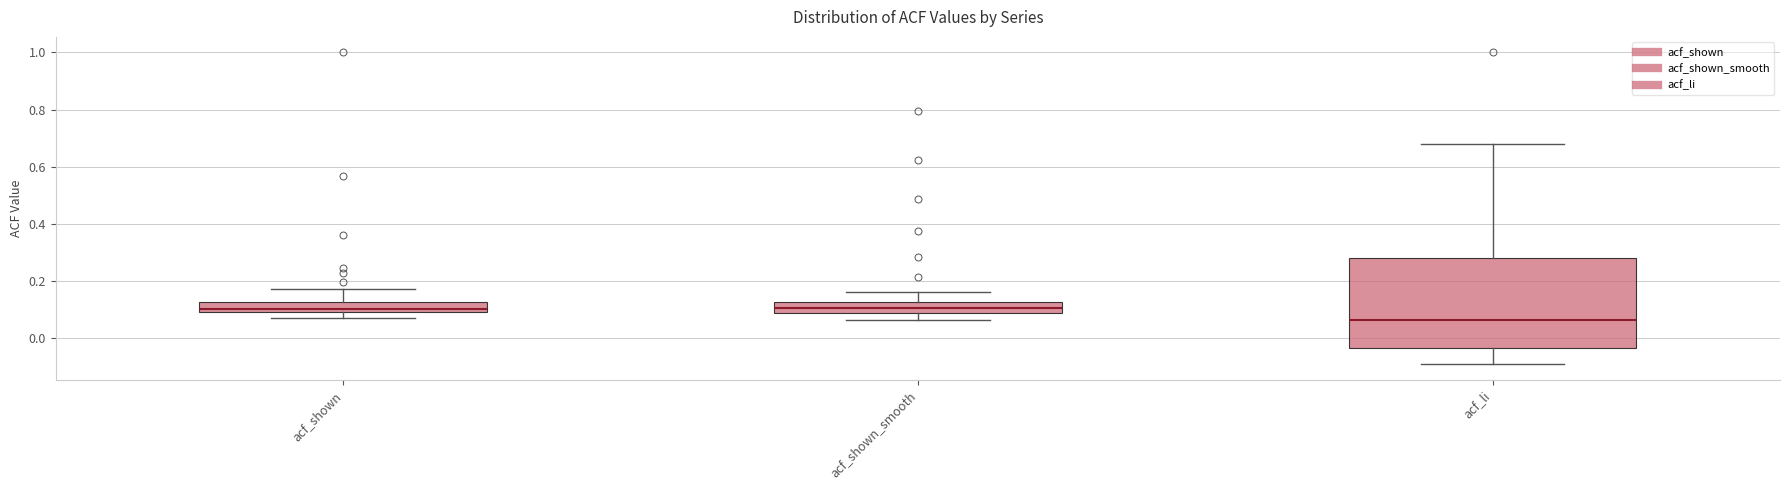

Comparing the boxes themselves (not the whiskers), which one is the tallest?

acf_li